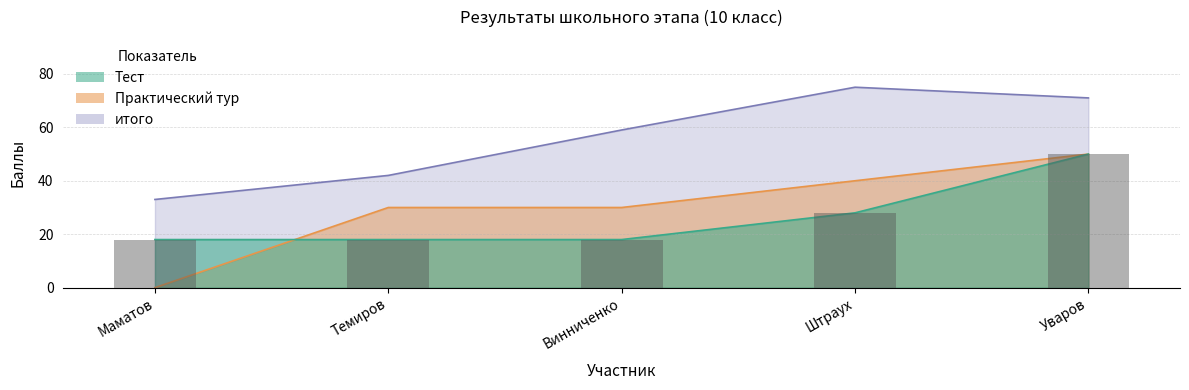

Between Маматов and Винниченко, which series saw the biggest shift?

Практический тур